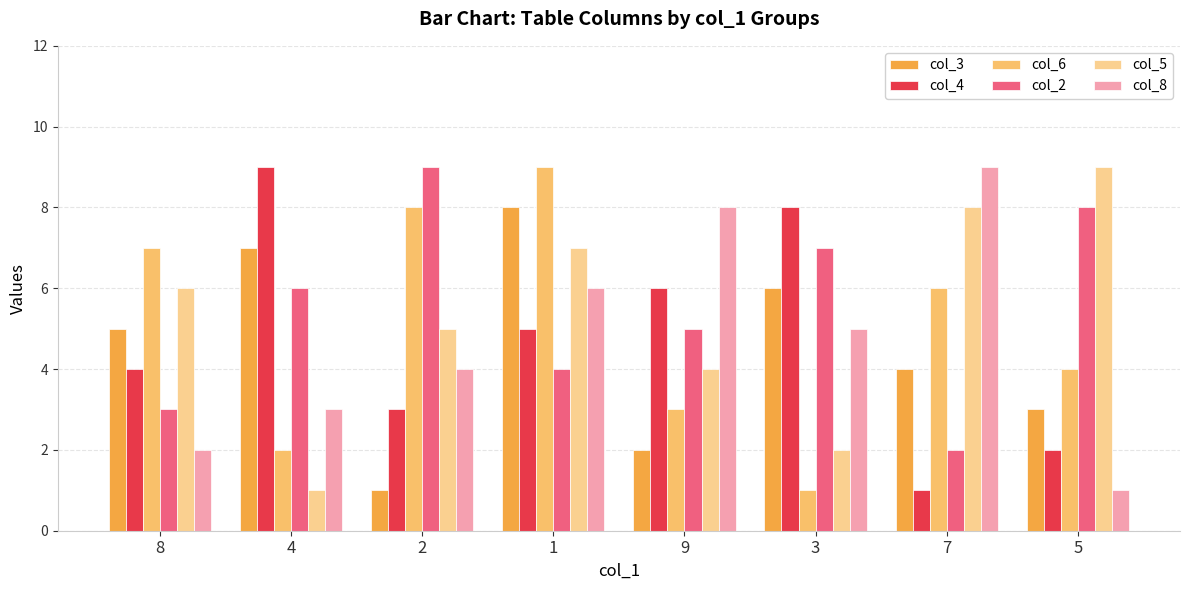

What is the difference between the maximum and minimum values in the col_6 series?

8